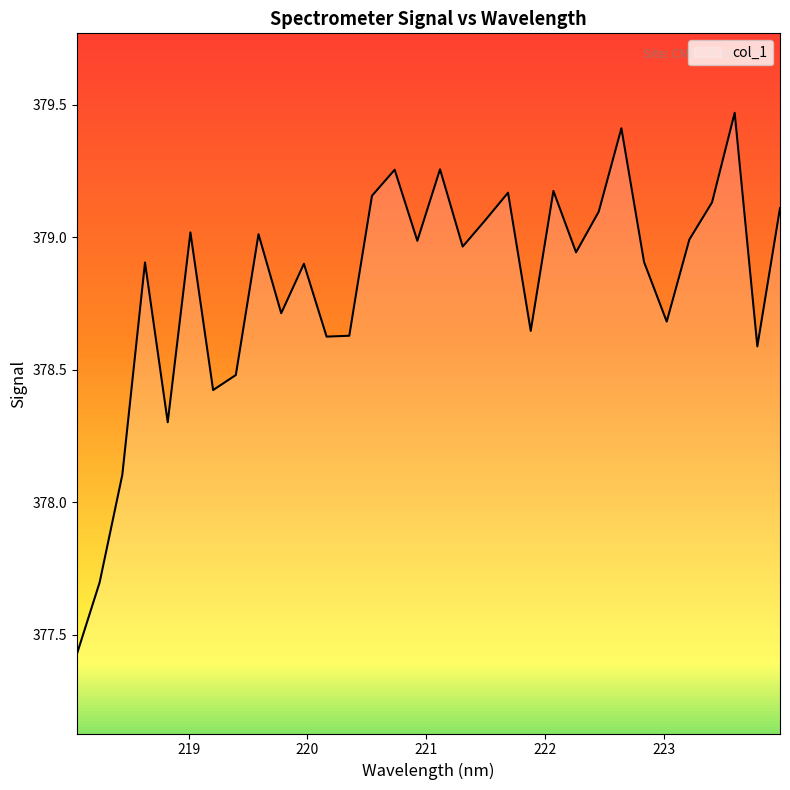

What is the minimum value shown in the chart?

377.4